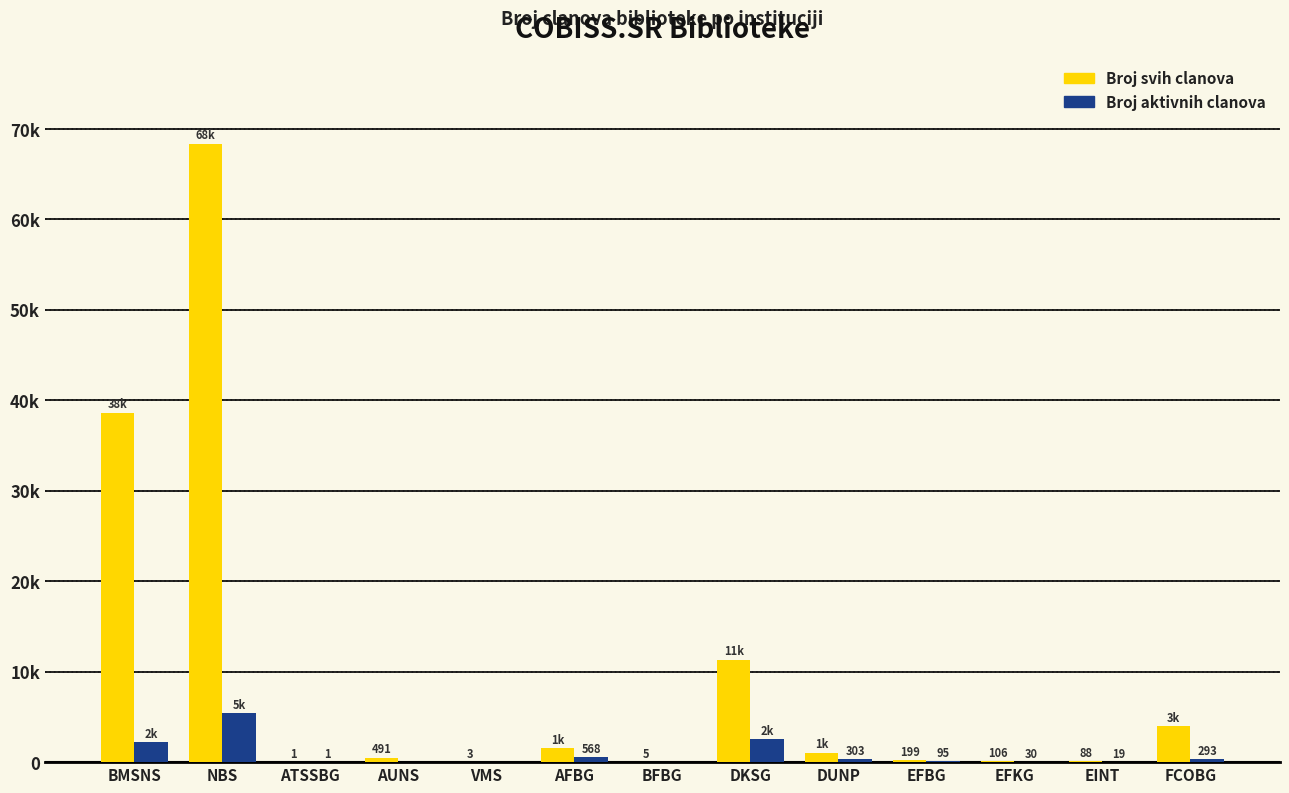

What is the difference between the second highest and minimum values in the Broj aktivnih clanova series?

2516